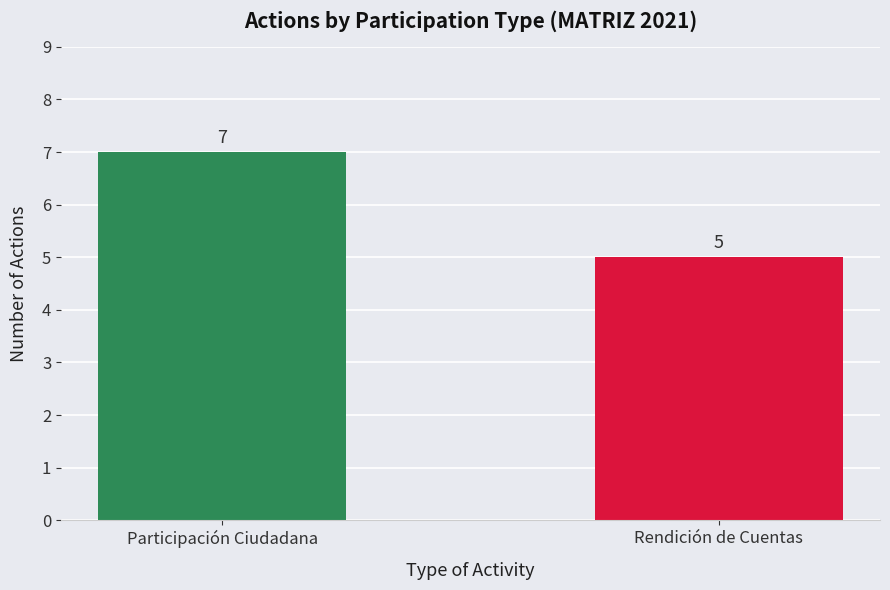

The chart shows a value of 4 at Participación Ciudadana. True or false?

False